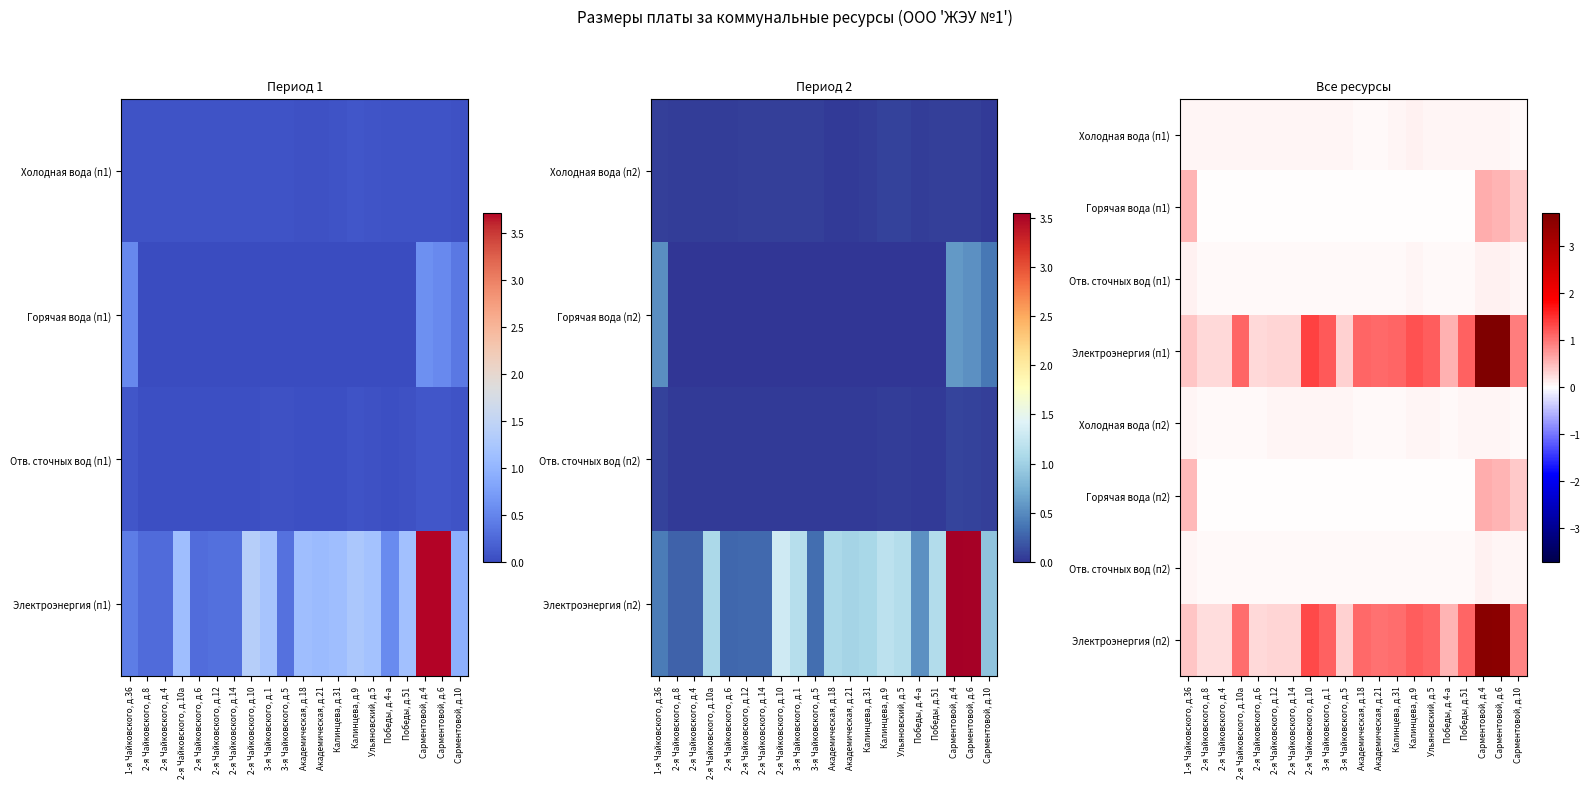

Rank the categories by Электроэнергия (п2) value from lowest to highest.

2-я Чайковского, д.8, 2-я Чайковского, д.4, 2-я Чайковского, д.6, 2-я Чайковского, д.12, 2-я Чайковского, д.14, 3-я Чайковского, д.5, 1-я Чайковского, д.36, Победы, д.4-а, Сарментовой, д.10, Академическая, д.21, Калинцева, д.31, 2-я Чайковского, д.10а, Академическая, д.18, Победы, д.51, Ульяновский, д.5, 3-я Чайковского, д.1, Калинцева, д.9, 2-я Чайковского, д.10, Сарментовой, д.6, Сарментовой, д.4